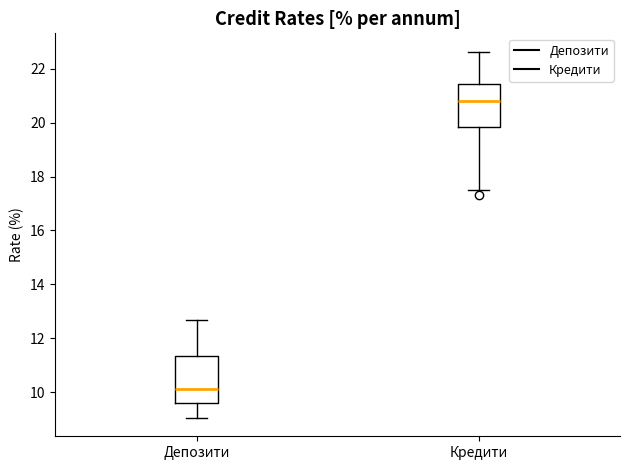

Where is the lower edge of the box for Депозити on the y-axis? The values are not printed on the chart, so give them approximately, as read against the axis.

9.6